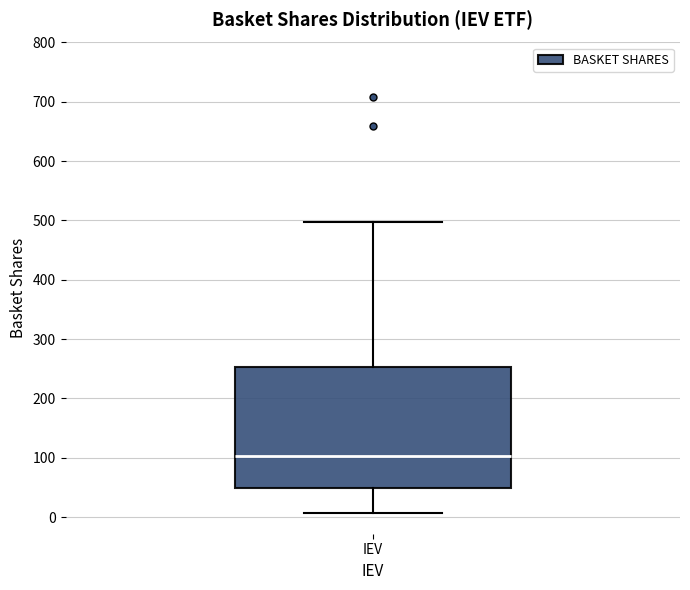

Read this box plot against the y-axis: the position of the median line, the range covered by the box, and the ends of both whiskers. The values are not printed on the chart, so give them approximately, as read against the axis.

median 100, box 50 to 250, whiskers 10 to 500